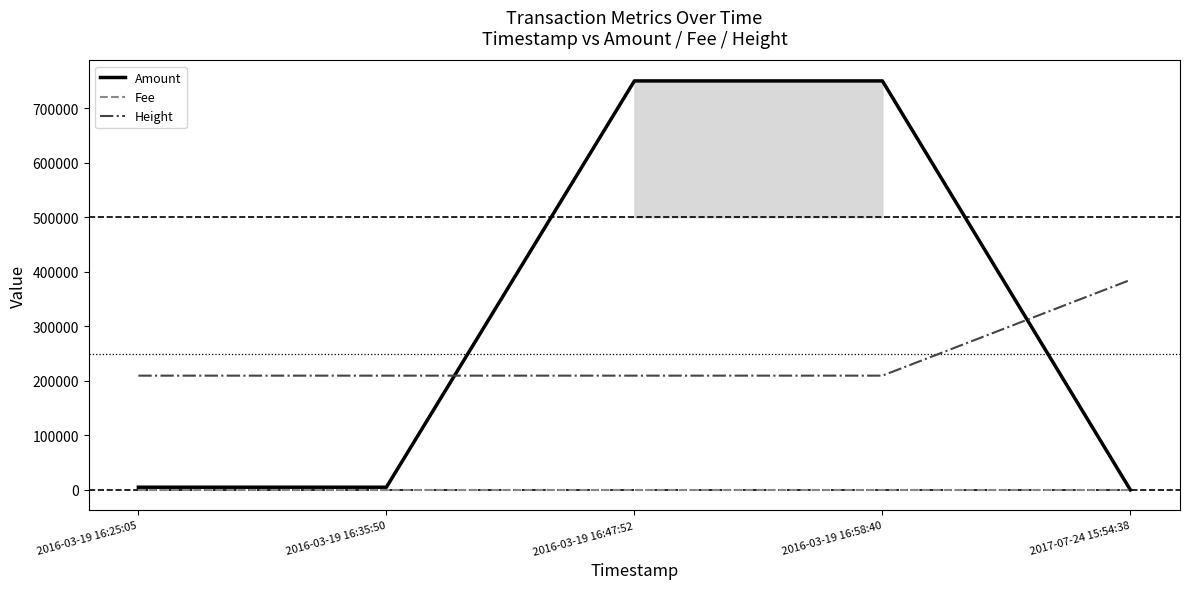

True or false: Fee and Height cross at least once.

False